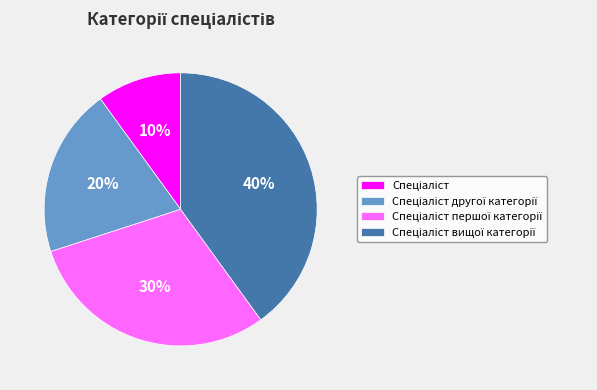

To the nearest percent, what is the difference between the largest and smallest slice percentages?

30%